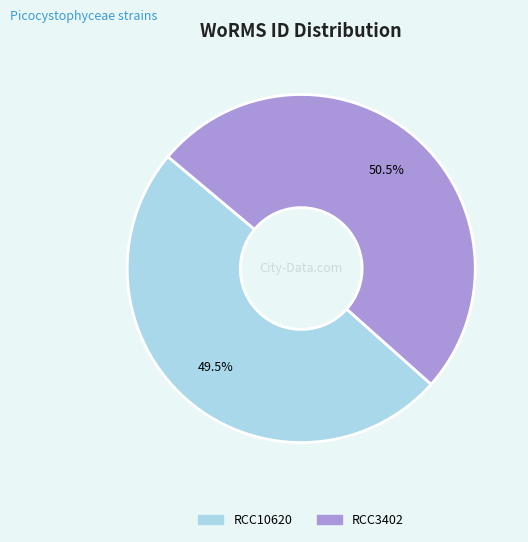

Which slice represents more than half of the pie?

RCC3402